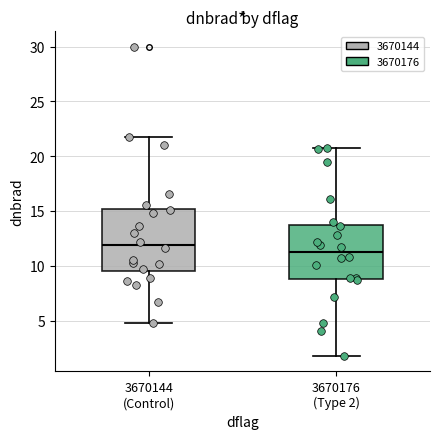

Where does the lower whisker of the box for 3670176 (Type 2) end on the y-axis? The values are not printed on the chart, so give them approximately, as read against the axis.

2.0